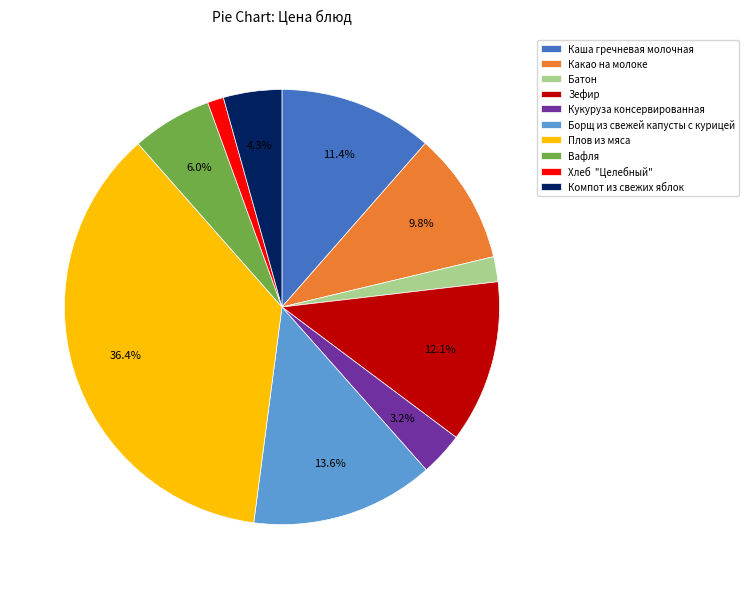

What is the largest slice in the pie chart?

Плов из мяса